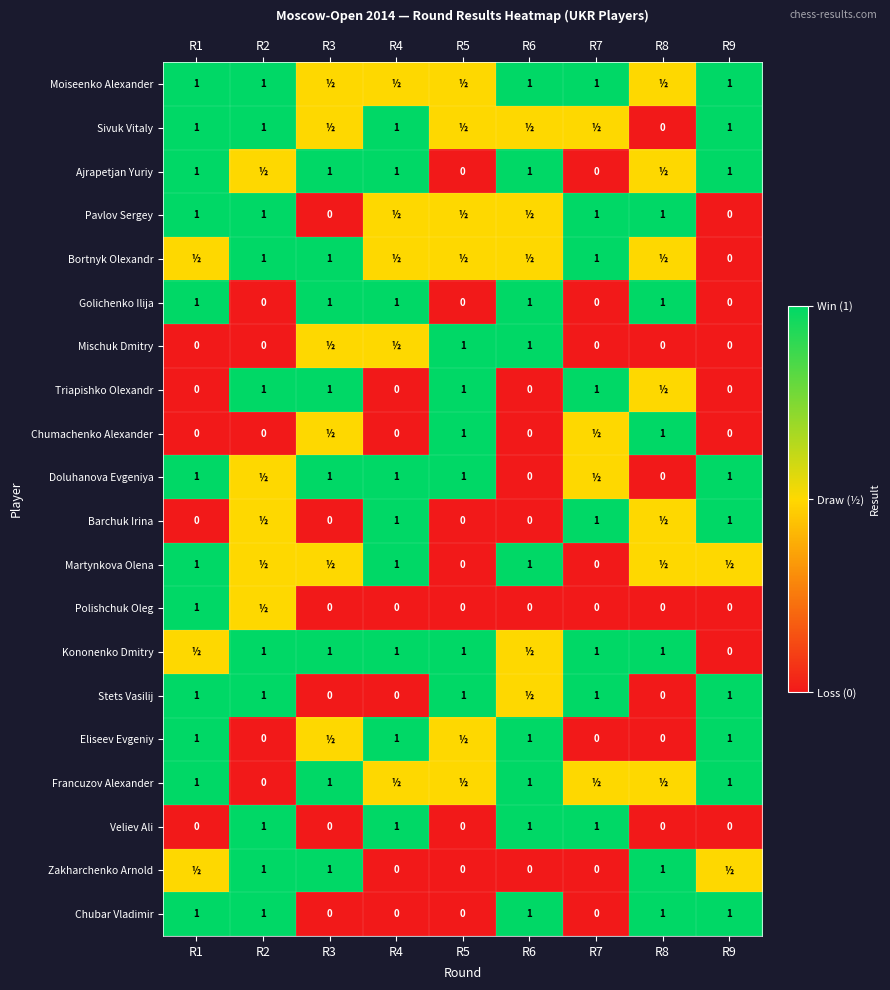

Is it true that Stets Vasilij equals 0.3 at R7?

False